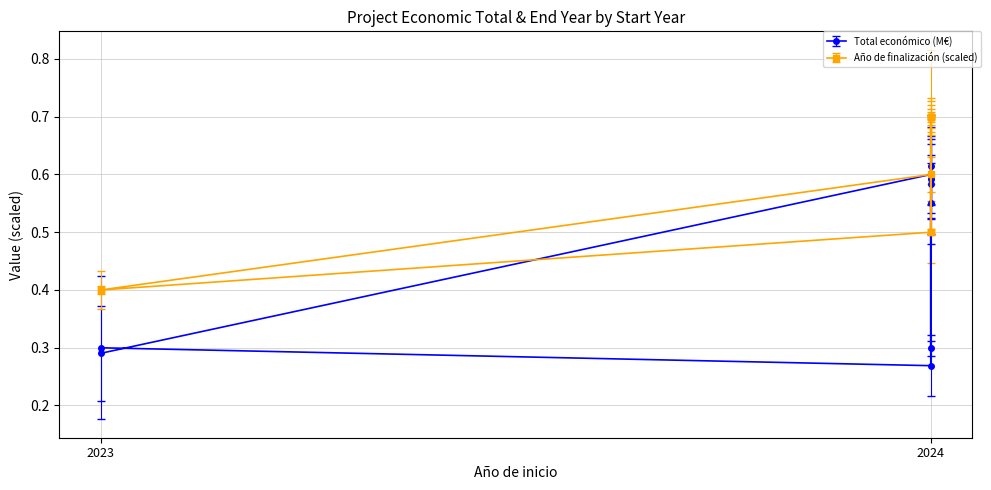

What is the value of the Año de finalización point at the 11th from the left?

0.7